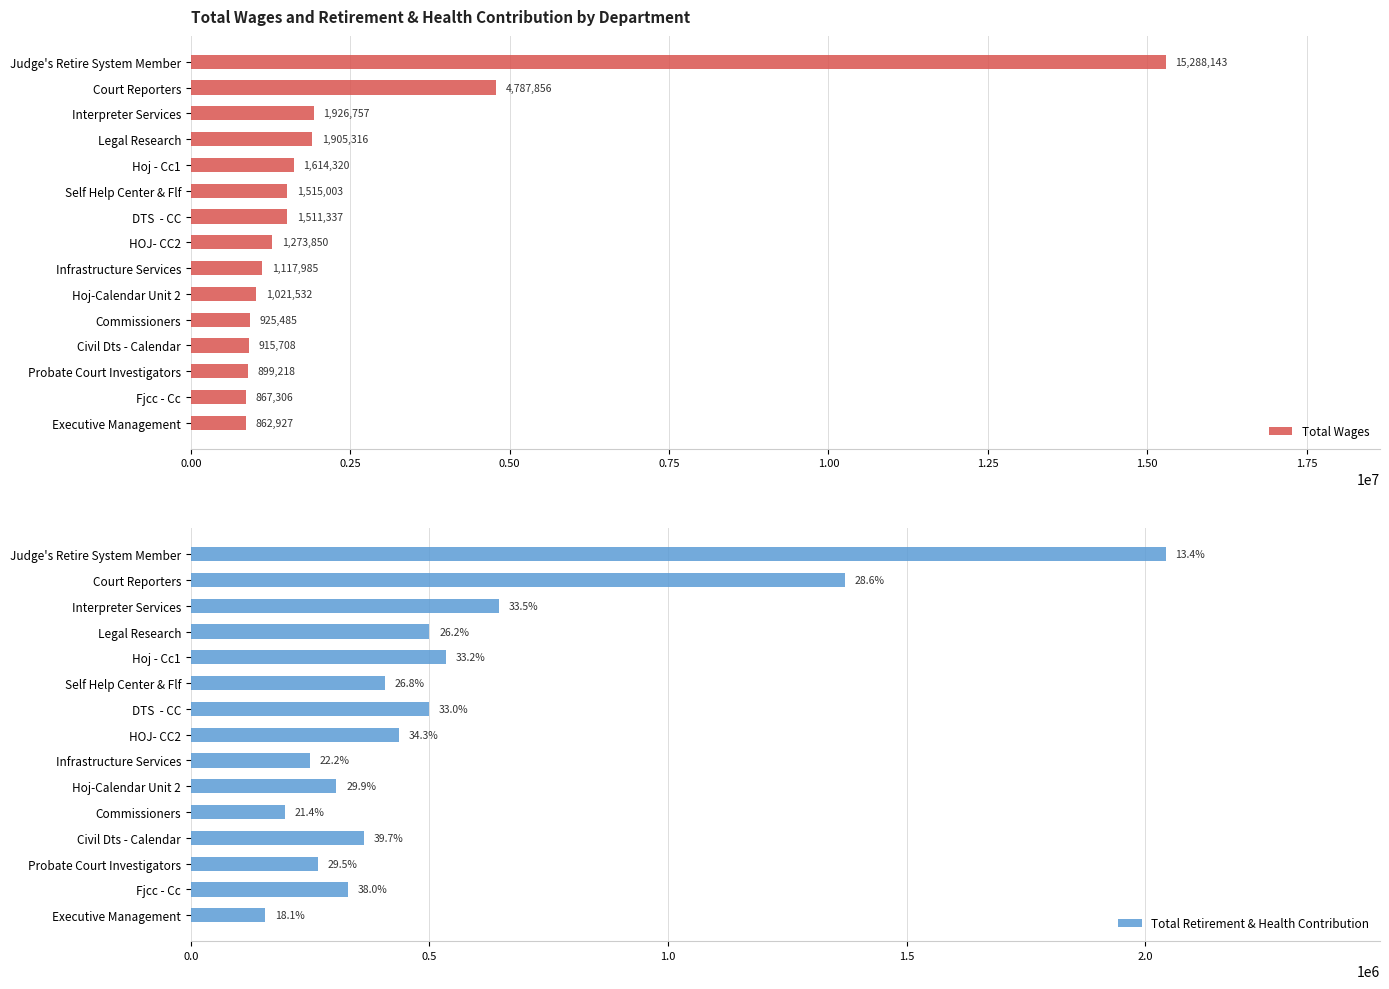

Which series has the largest range (max minus min)?

Total Wages